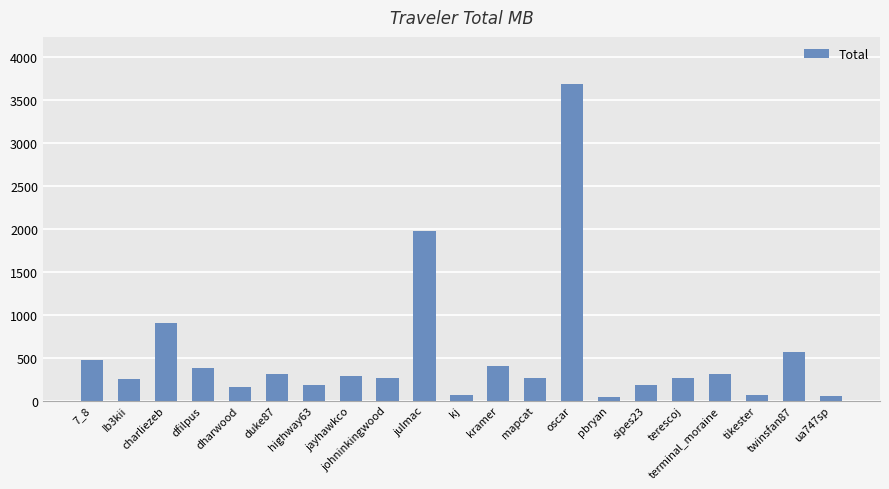

How many data points are less than 267?

10